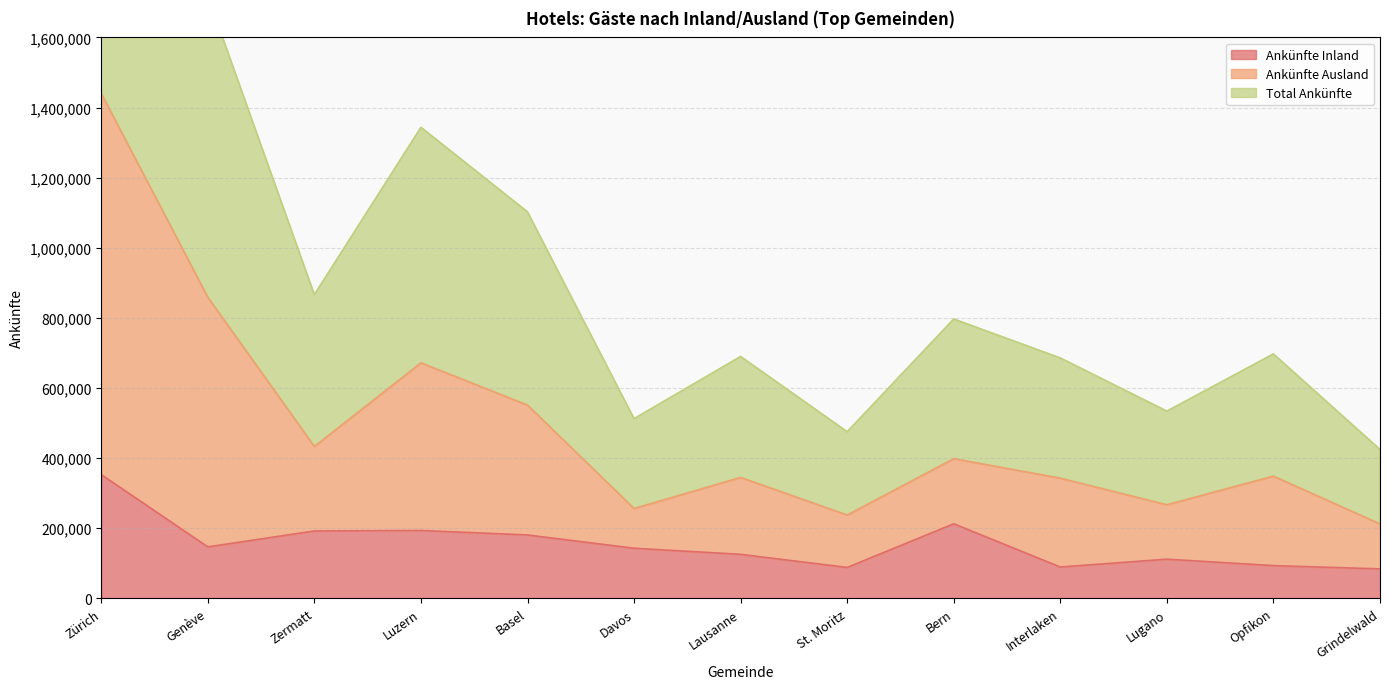

What value does the Total Ankünfte series have at Zürich, to the nearest 50?

2880050